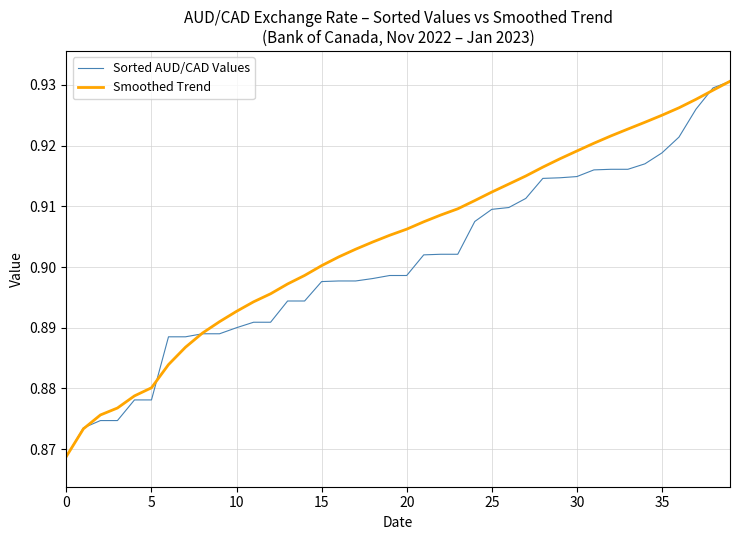

List the series in order of their overall mean, highest first.

Smoothed Trend, Sorted AUD/CAD Values